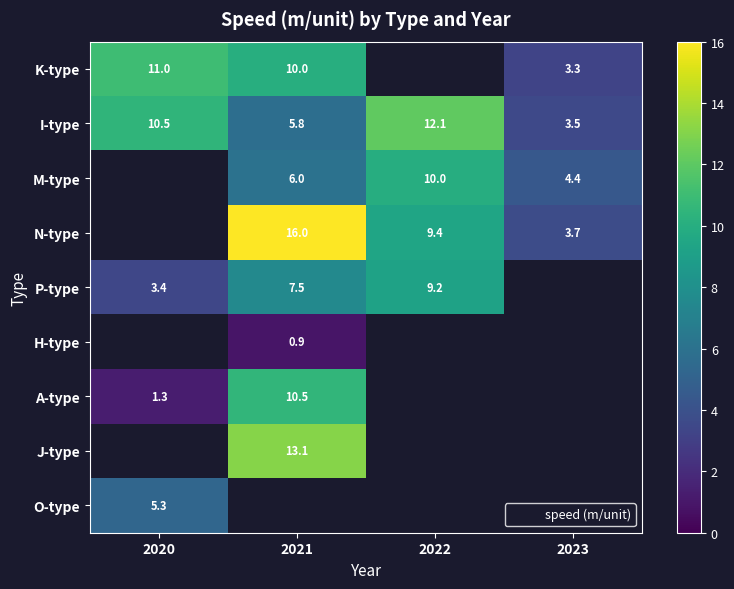

Which series has the largest total across all categories?

I-type